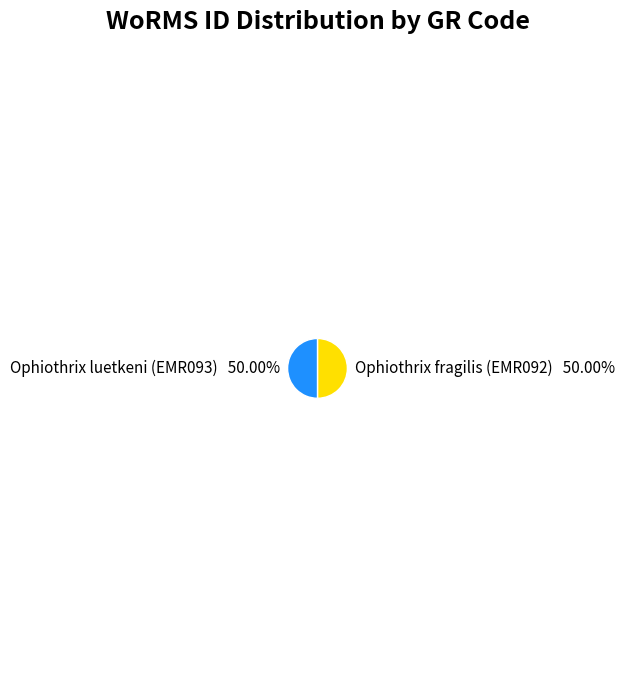

Do Ophiothrix luetkeni (EMR093) and Ophiothrix fragilis (EMR092) together represent more than half of the pie?

Yes